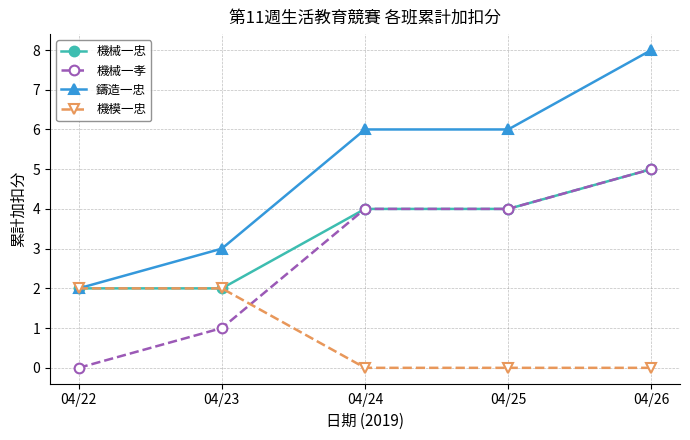

Which series has the largest range (max minus min)?

鑄造一忠